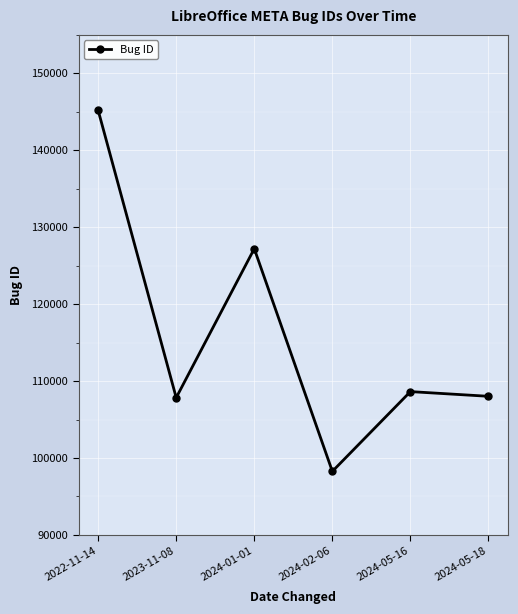

What is the minimum value shown in the chart?

98259